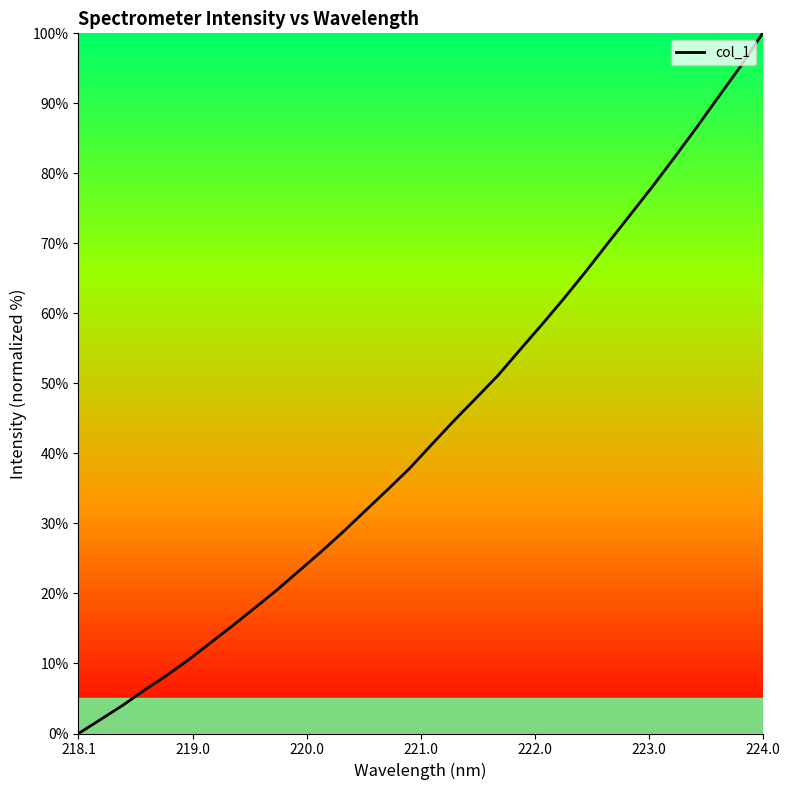

What is the greatest value displayed?

100.0